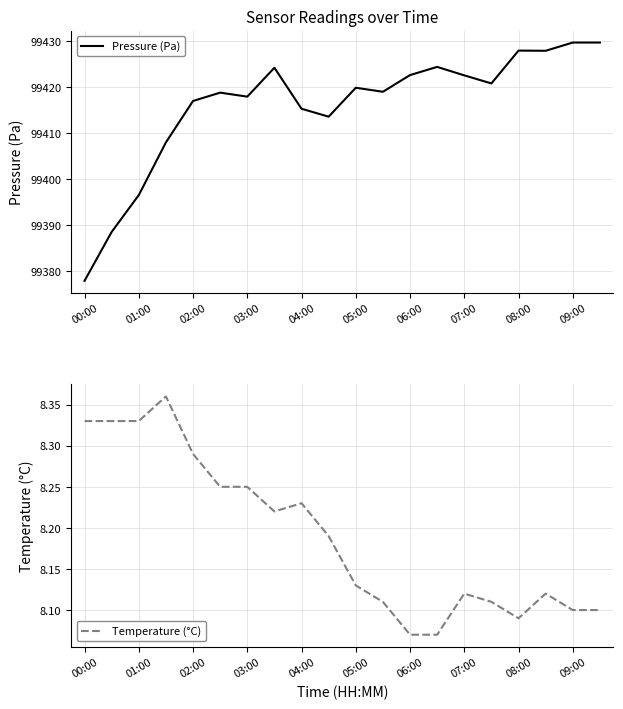

True or false: Pressure (Pa) has a value of 40131.6 at 05:00.

False